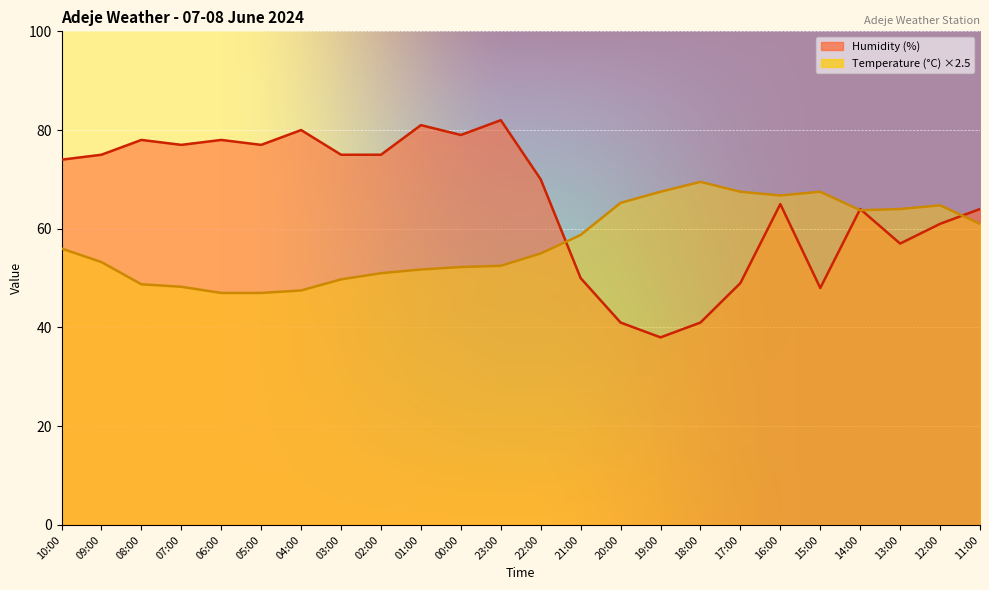

What is the total value across all series at 12:00?

125.8